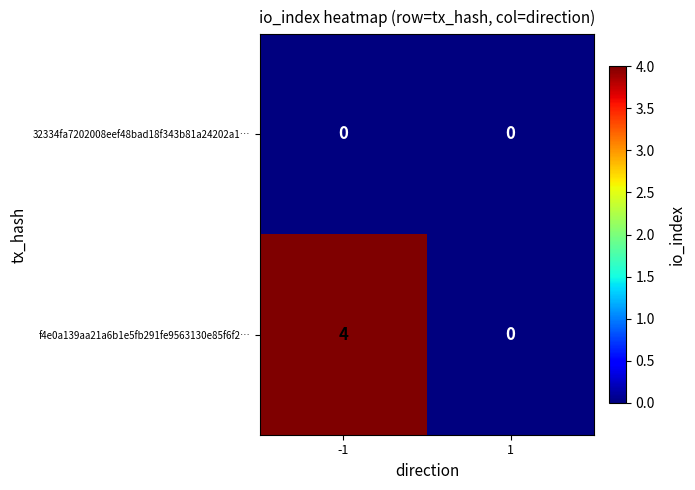

The 32334fa7202008eef48bad18f343b81a24202a1… series shows 0 at -1. True or false?

True